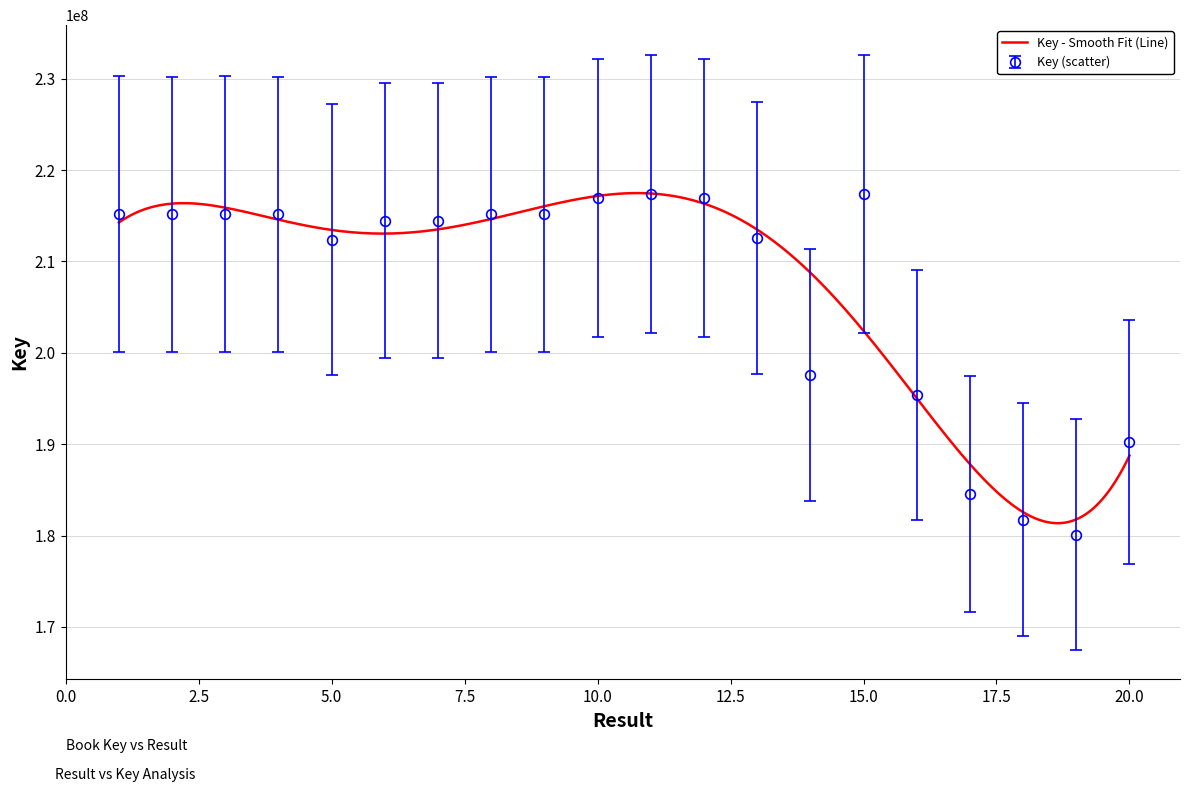

What is the maximum value for Key (scatter)?

217397086